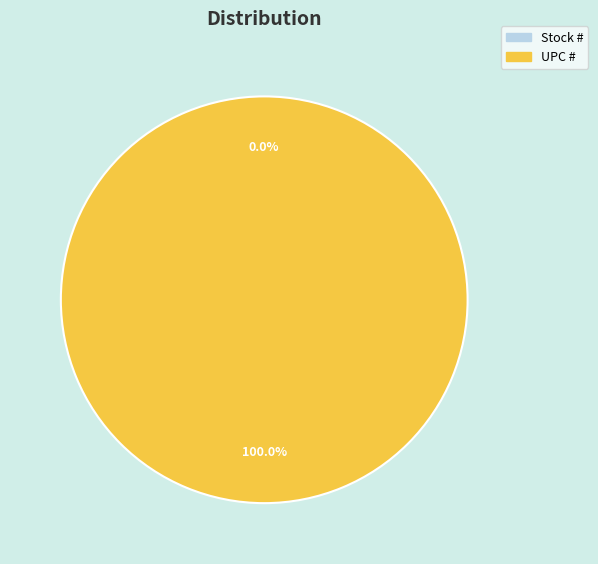

Which has a higher value, Stock # or UPC #?

UPC #